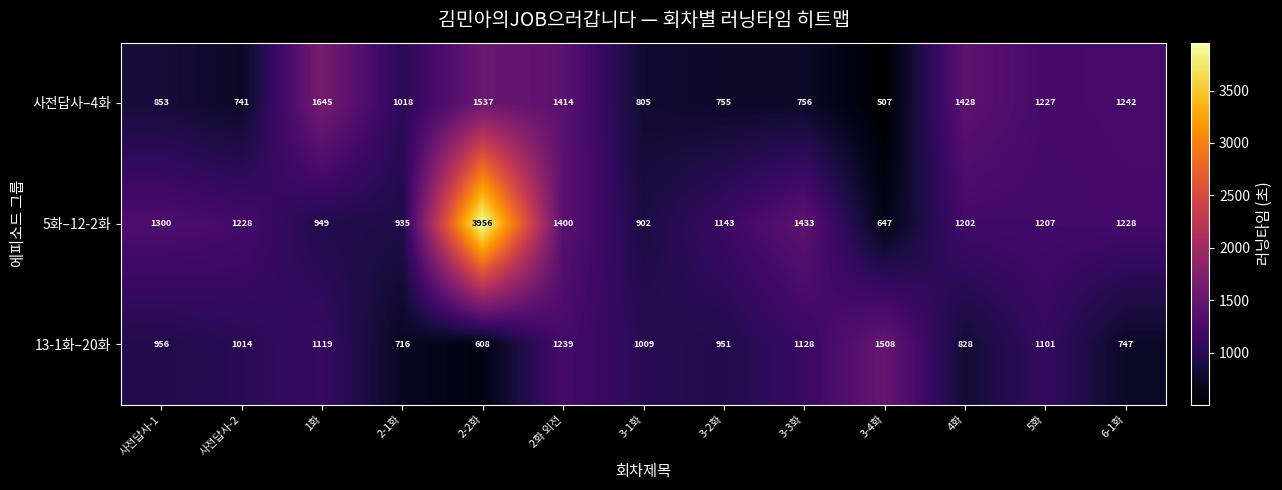

List the labels in order of 13-1화–20화 value, largest first.

3-4화, 2화 외전, 3-3화, 1화, 5화, 사전답사-2, 3-1화, 사전답사-1, 3-2화, 4화, 6-1화, 2-1화, 2-2화